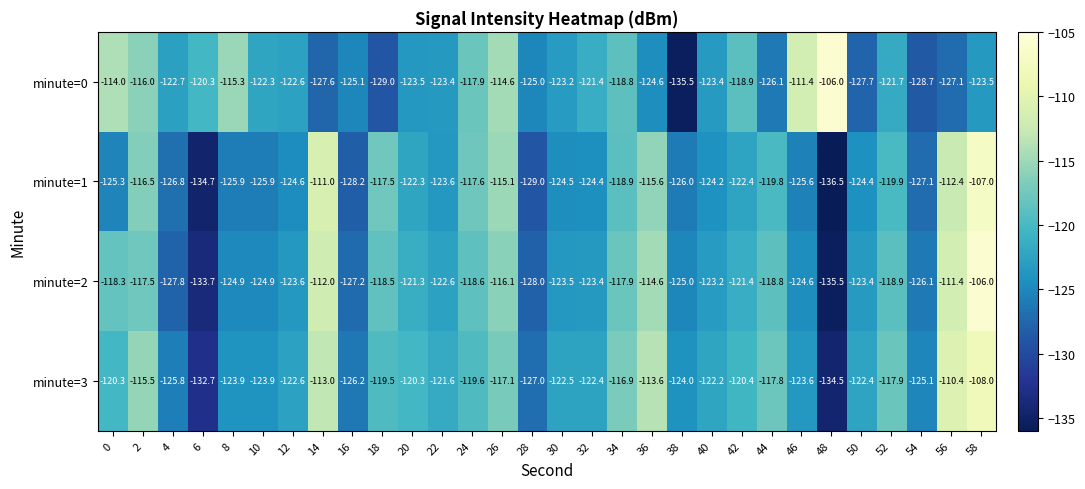

Read the minute=3 value at 0.

-120.3